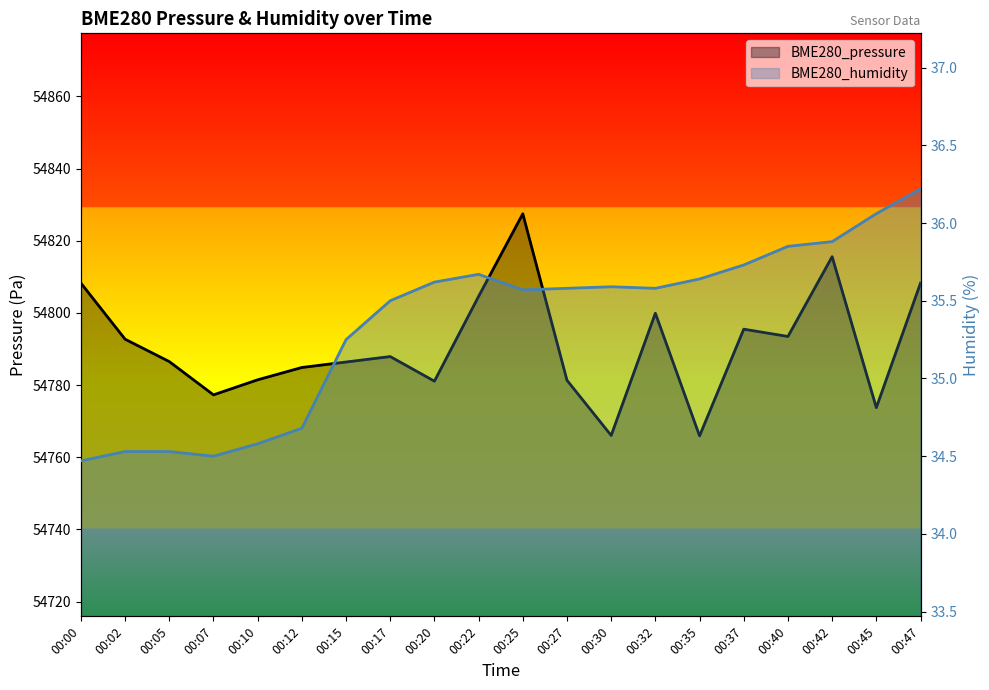

True or false: BME280_pressure has a value of 54765.9 at 00:35.

True